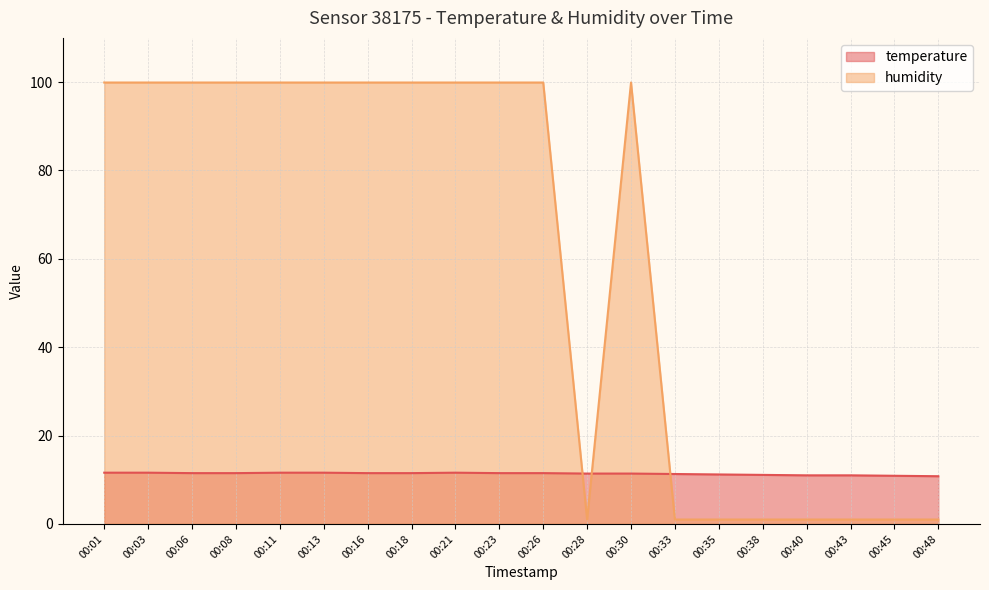

Rank the series at 00:26 from highest to lowest value.

humidity, temperature